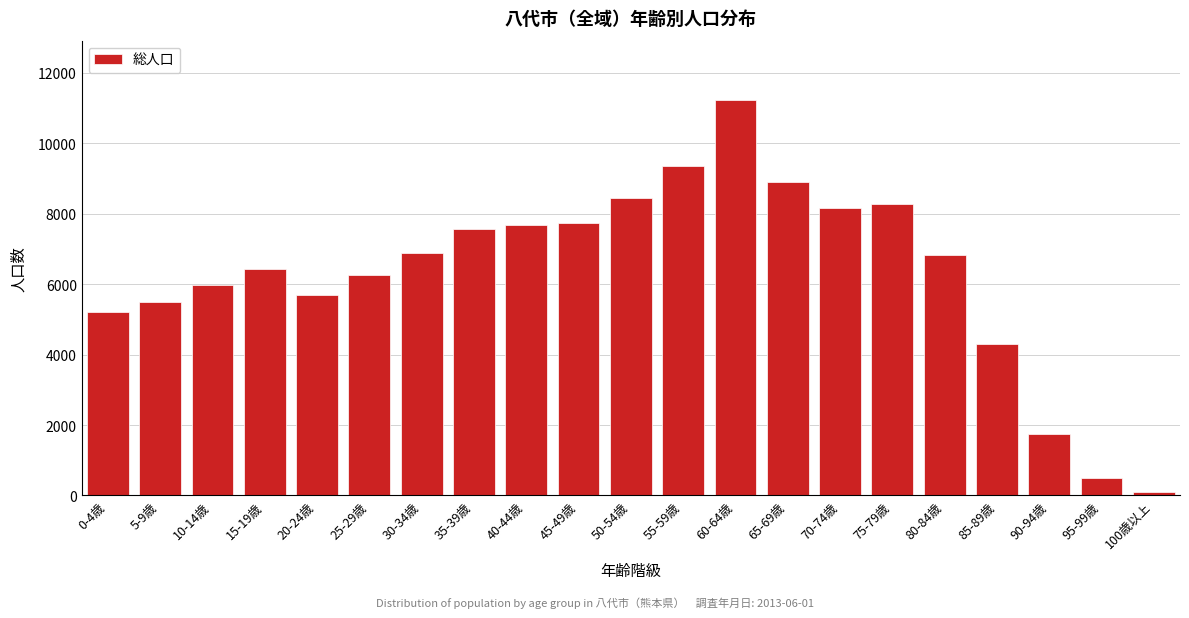

Between 40-44歳 and 75-79歳, which is larger?

75-79歳